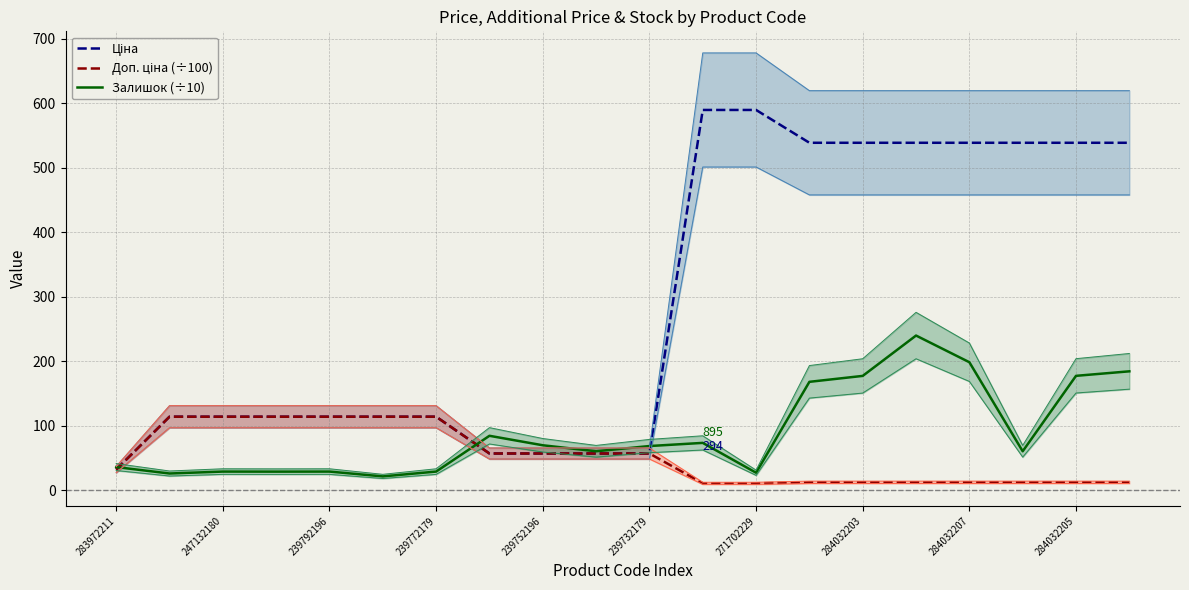

At which label does Залишок (÷10) reach its peak?

15